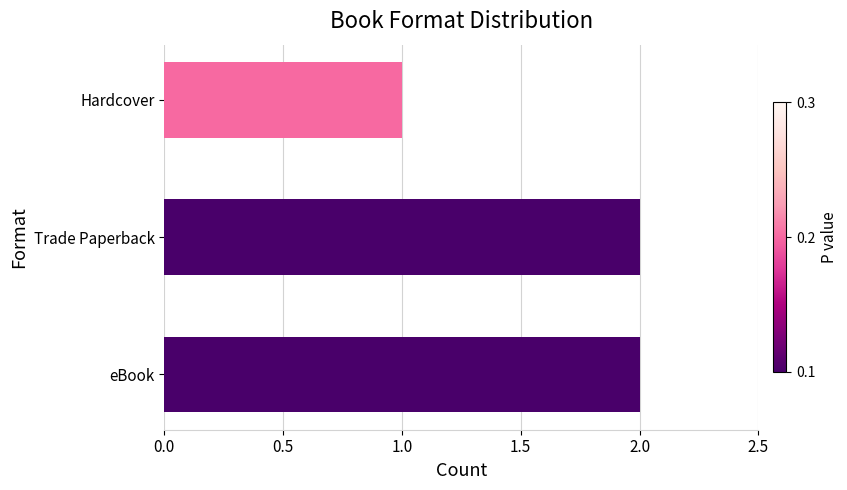

Which has a higher value, Hardcover or eBook?

eBook